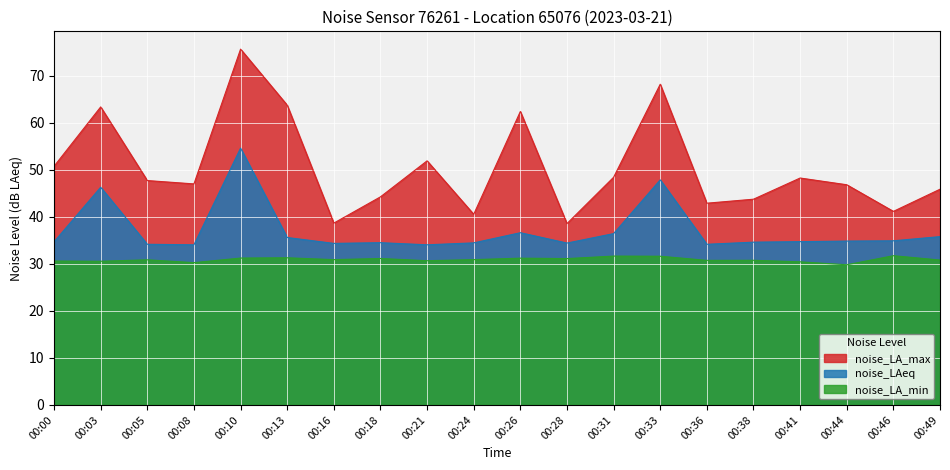

Which series has the largest total across all categories?

noise_LA_max